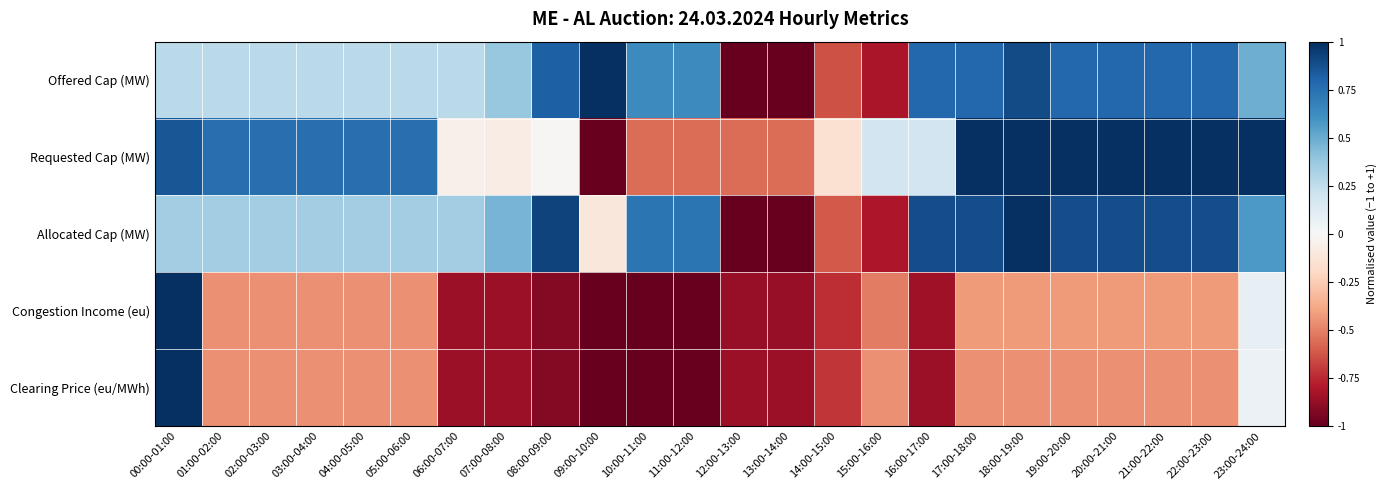

What is the minimum value shown in the chart?

-1.0